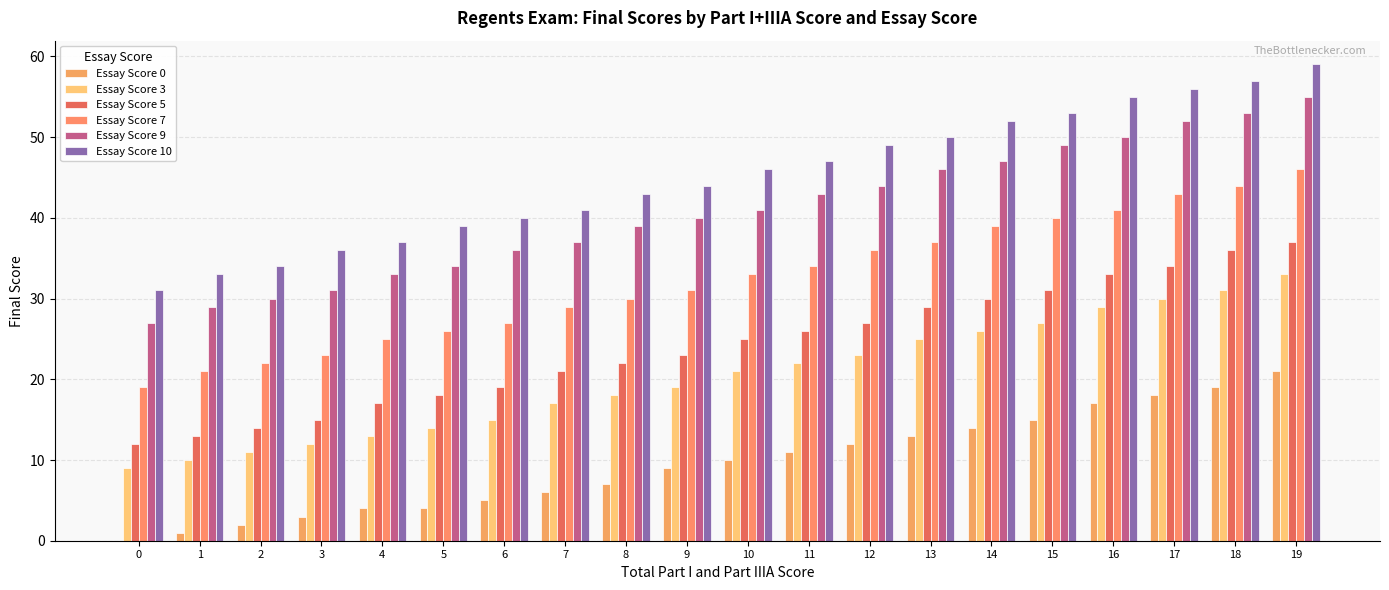

What is the total value across all series at 4?

129